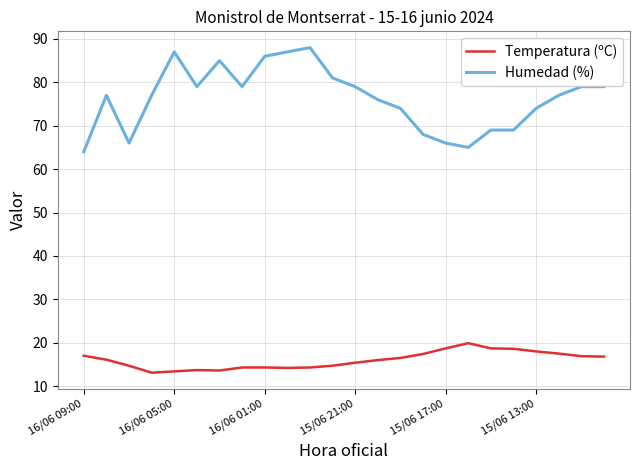

True or false: Humedad (%) and Temperatura (ºC) intersect in this chart.

False